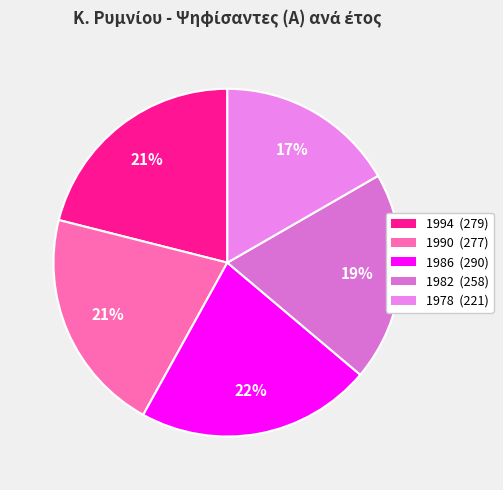

Which has a higher value, 1990 or 1986?

1986